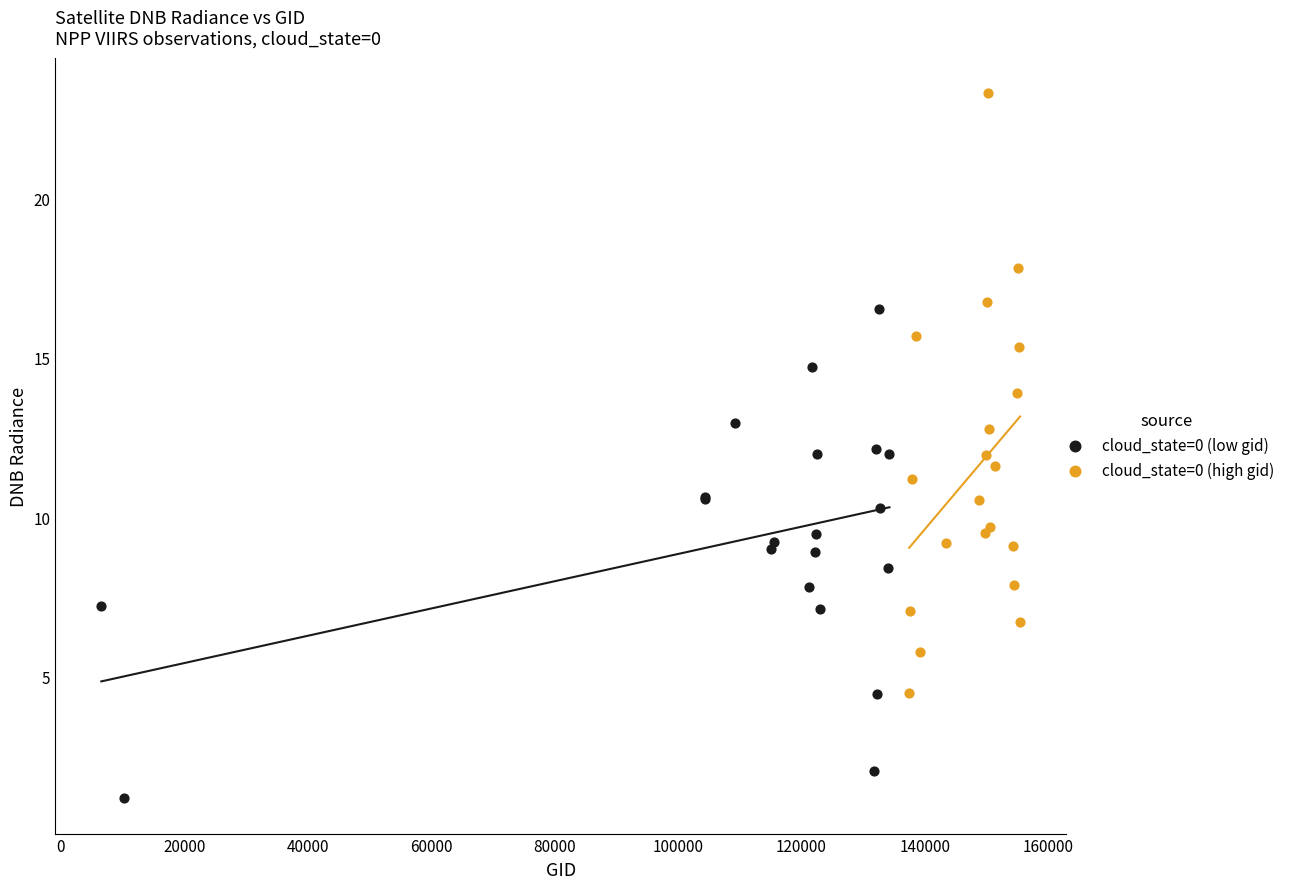

Which series contains the lowest Y value?

cloud_state=0 (low gid)